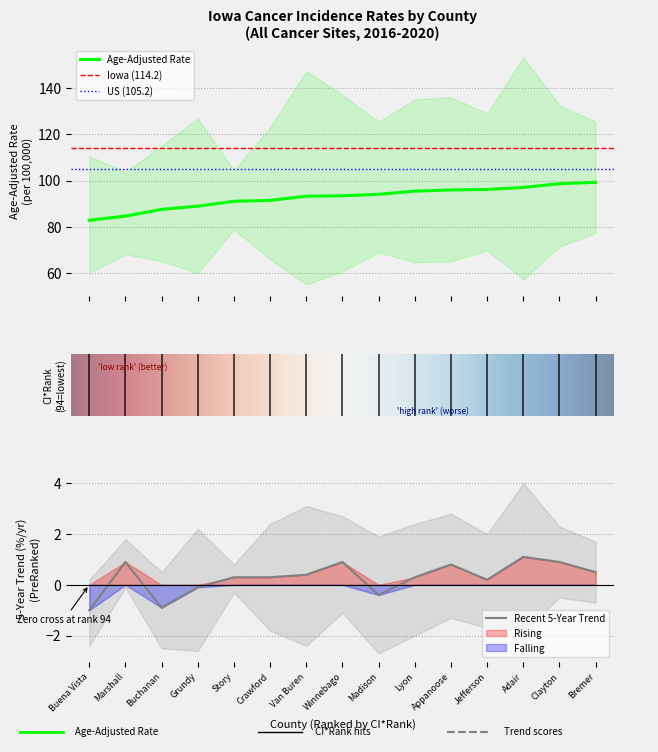

Rank the series at Buena Vista from lowest to highest value.

Trend Lower CI, Recent 5-Year Trend, Trend Upper CI, Lower 95% CI, Age-Adjusted Rate, Upper 95% CI